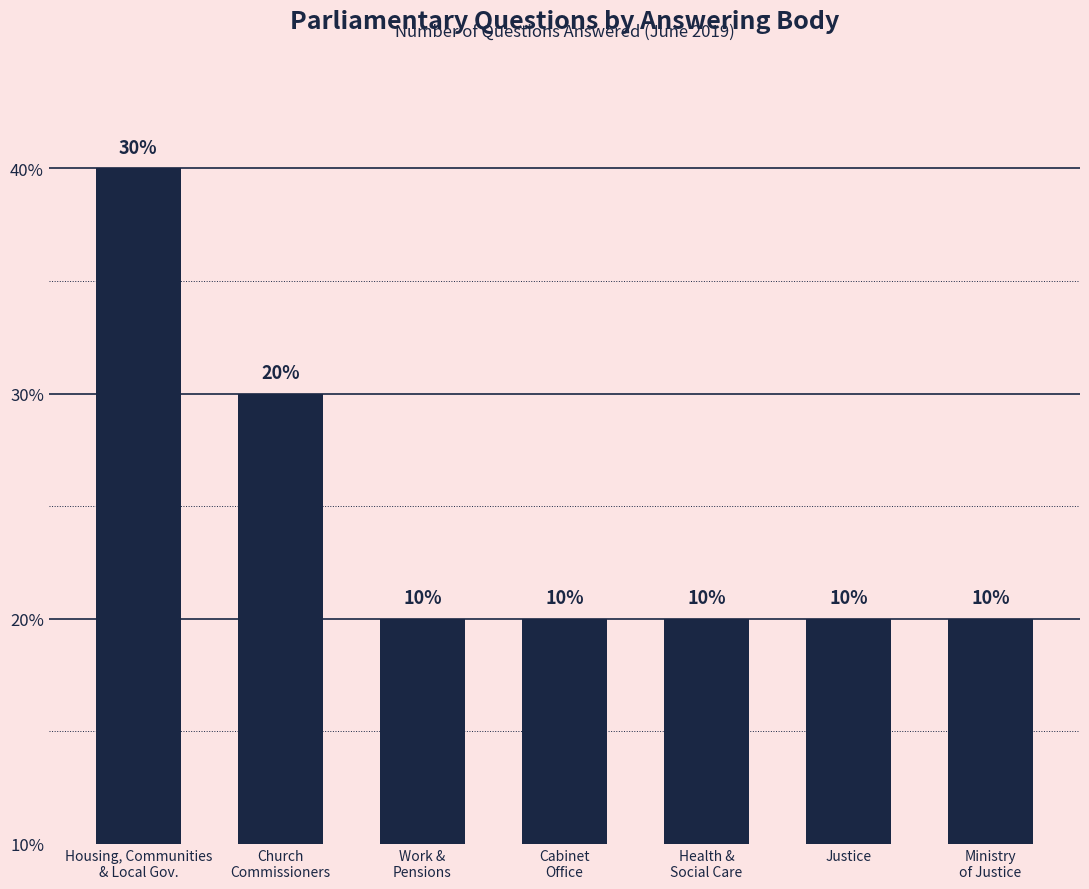

List the labels in order of value, smallest first.

Work &
Pensions, Cabinet
Office, Health &
Social Care, Justice, Ministry
of Justice, Church
Commissioners, Housing, Communities
& Local Gov.